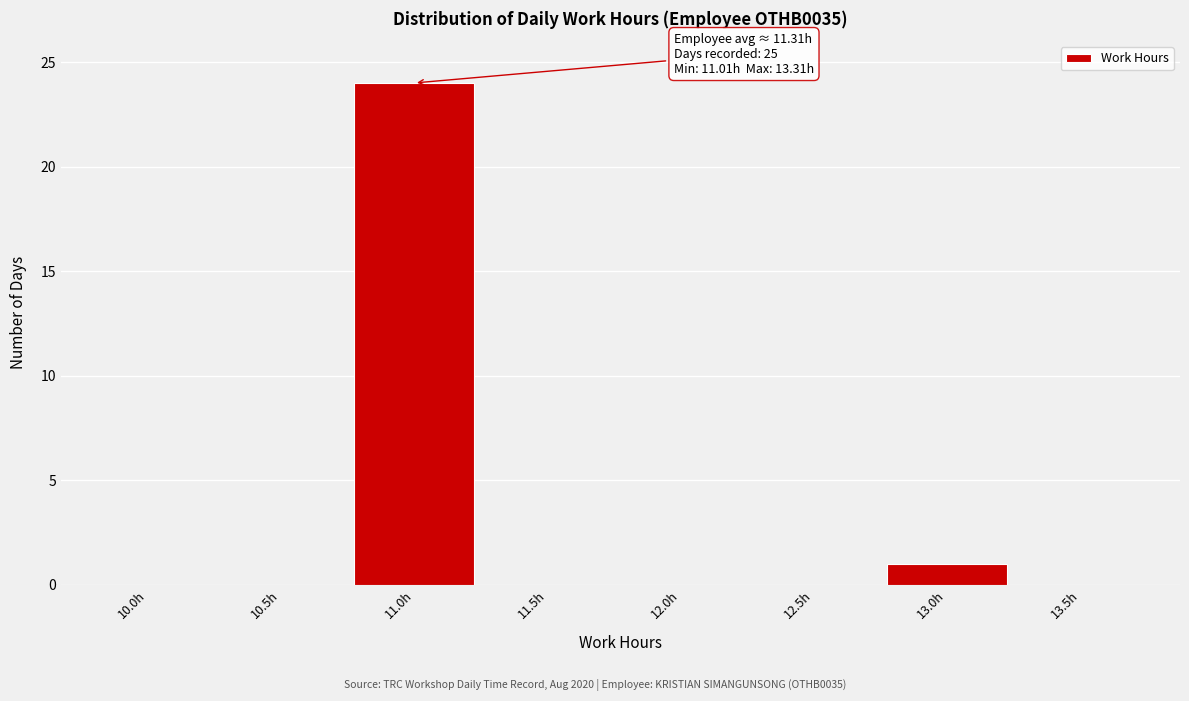

Reading right to left, list all the values displayed in this chart.

13.5h=0	13.0h=1	12.5h=0	12.0h=0	11.5h=0	11.0h=24	10.5h=0	10.0h=0